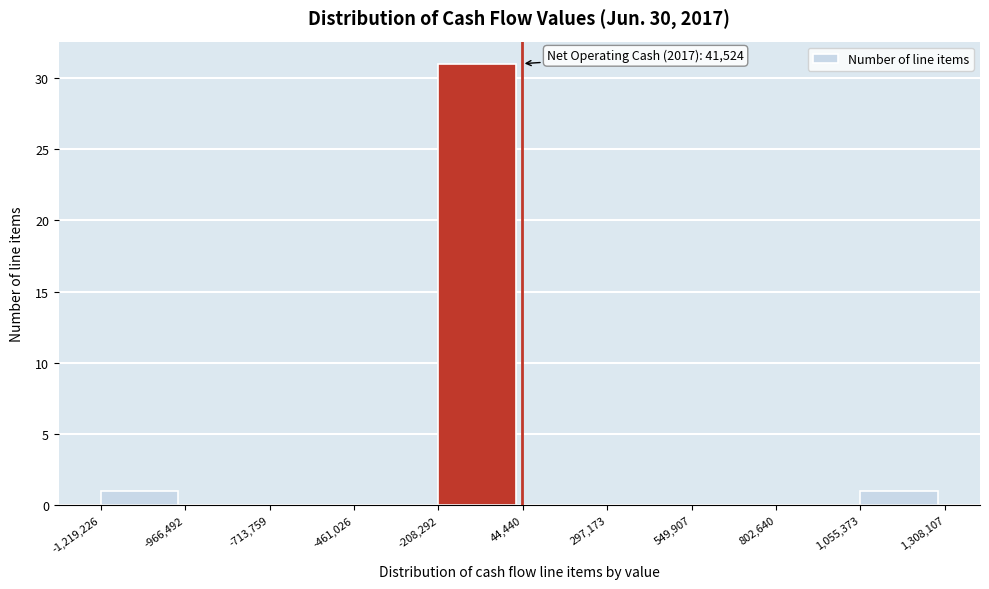

Over which range of the x-axis is the bar tallest?

-208,292 to 44,440